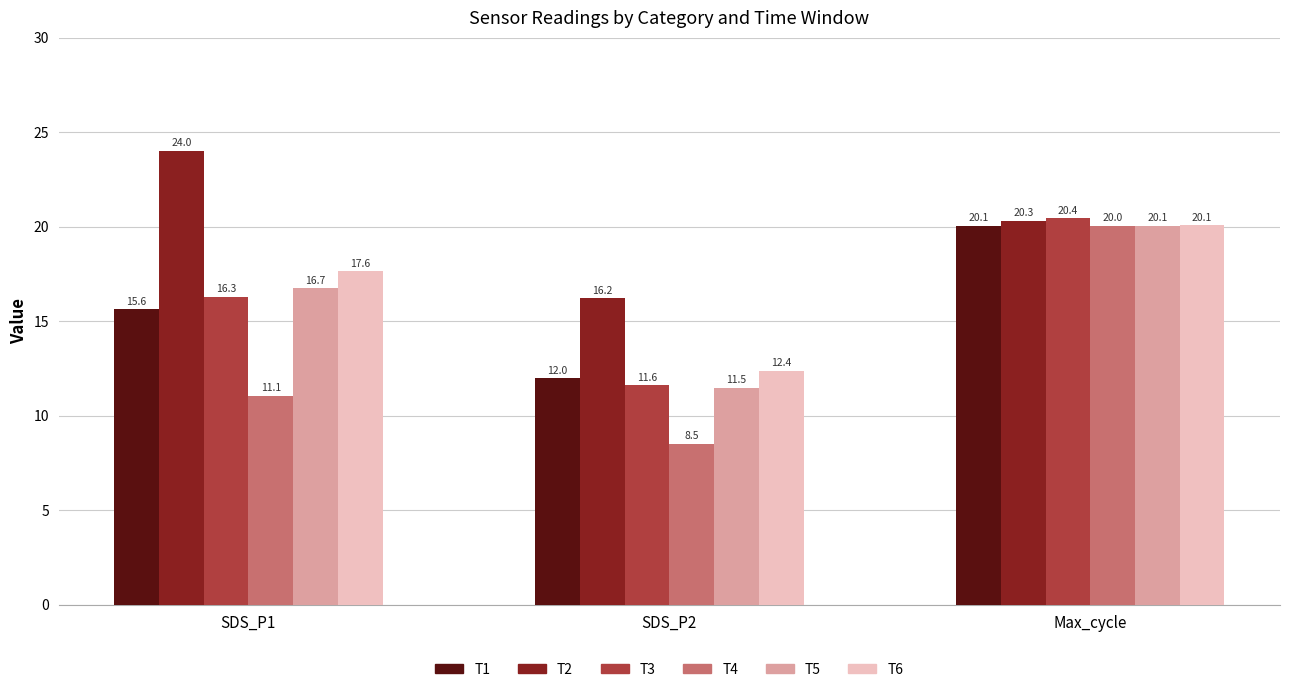

Between SDS_P1 and Max_cycle, which series saw the biggest shift?

T4